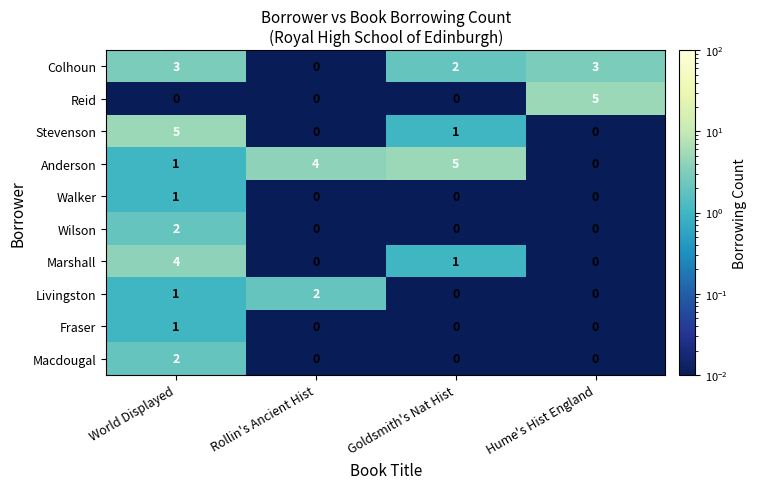

The value of Stevenson at Goldsmith's Nat Hist is 2. True or false?

False